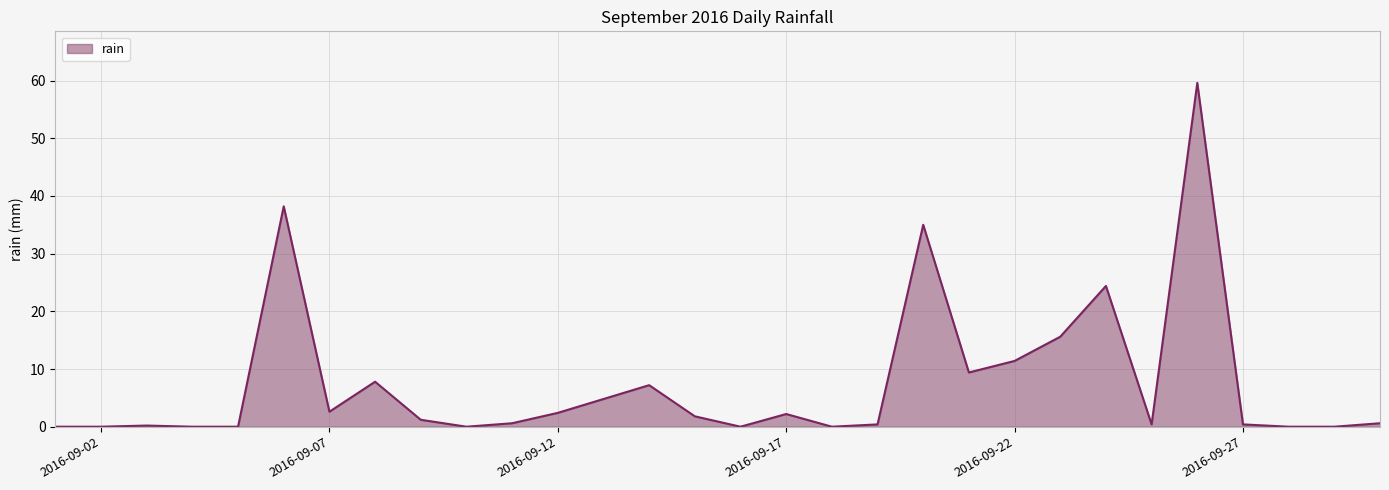

What is the greatest value displayed?

59.6